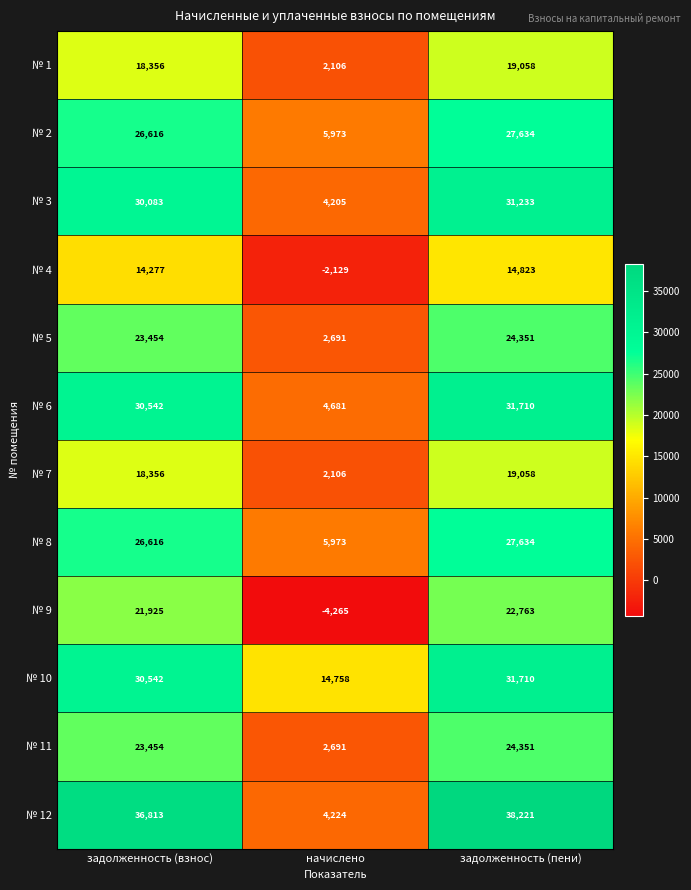

At how many categories does at least one series exceed 6554?

3